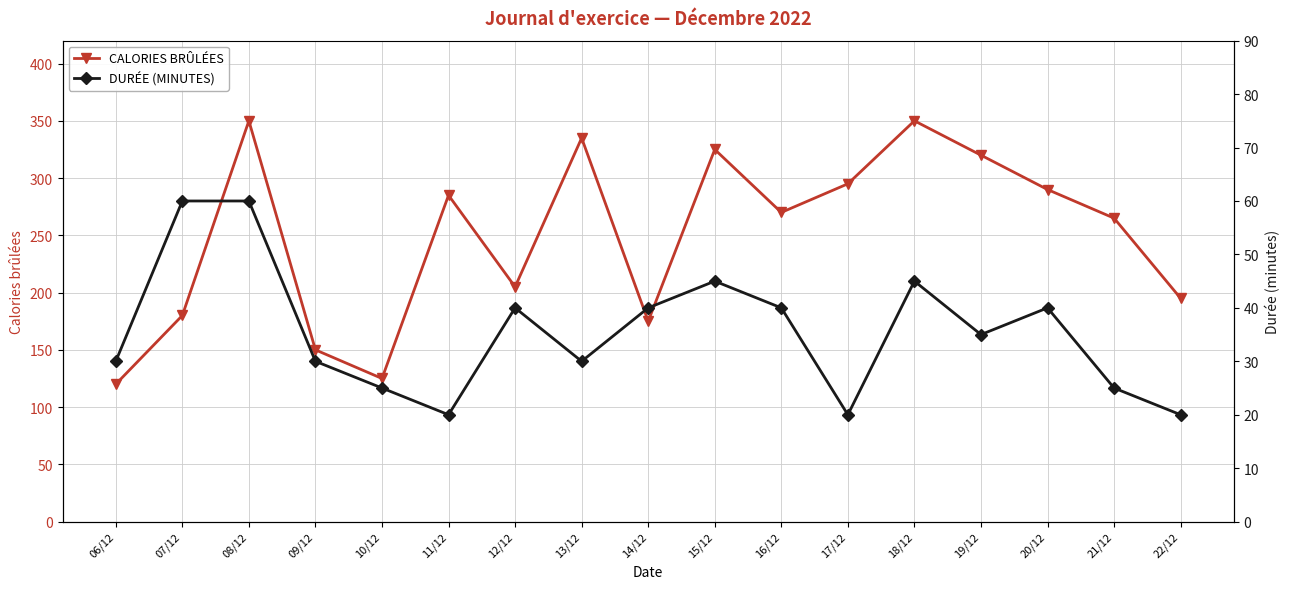

Reading right to left, what are all the values shown in this chart?

CALORIES BRÛLÉES: 195	265	290	320	350	295	270	325	175	335	205	285	125	150	350	180	120
DURÉE (MINUTES): 20	25	40	35	45	20	40	45	40	30	40	20	25	30	60	60	30